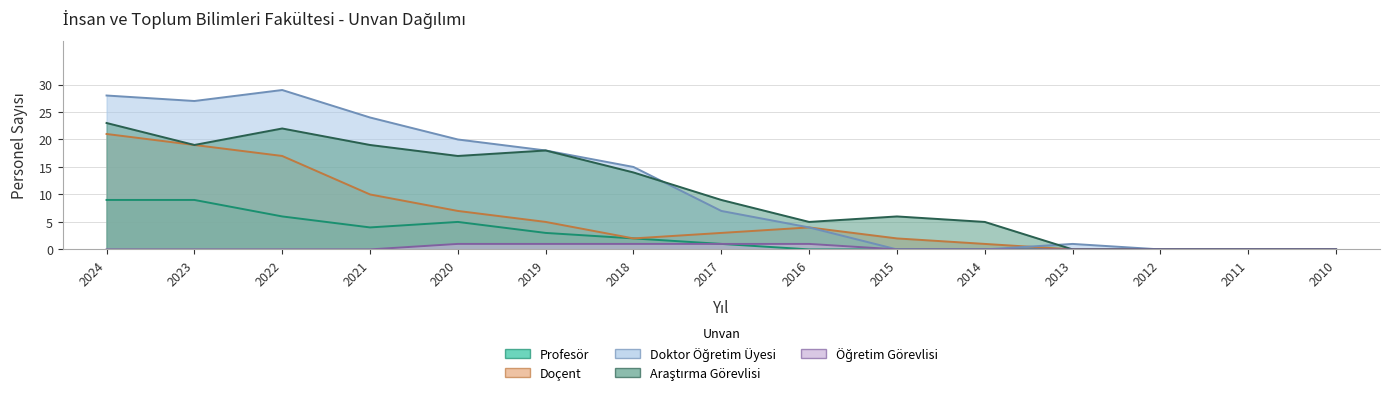

List the labels in order of Profesör value, smallest first.

2016, 2015, 2014, 2013, 2012, 2011, 2010, 2017, 2018, 2019, 2021, 2020, 2022, 2024, 2023